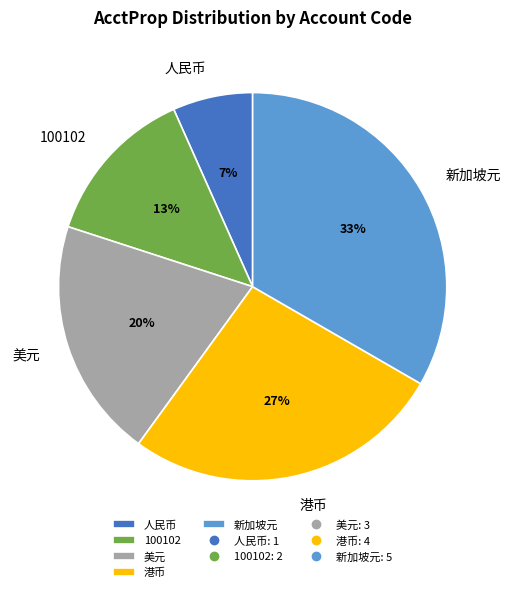

To the nearest percent, what is the combined percentage of 新加坡元 and 人民币?

40%